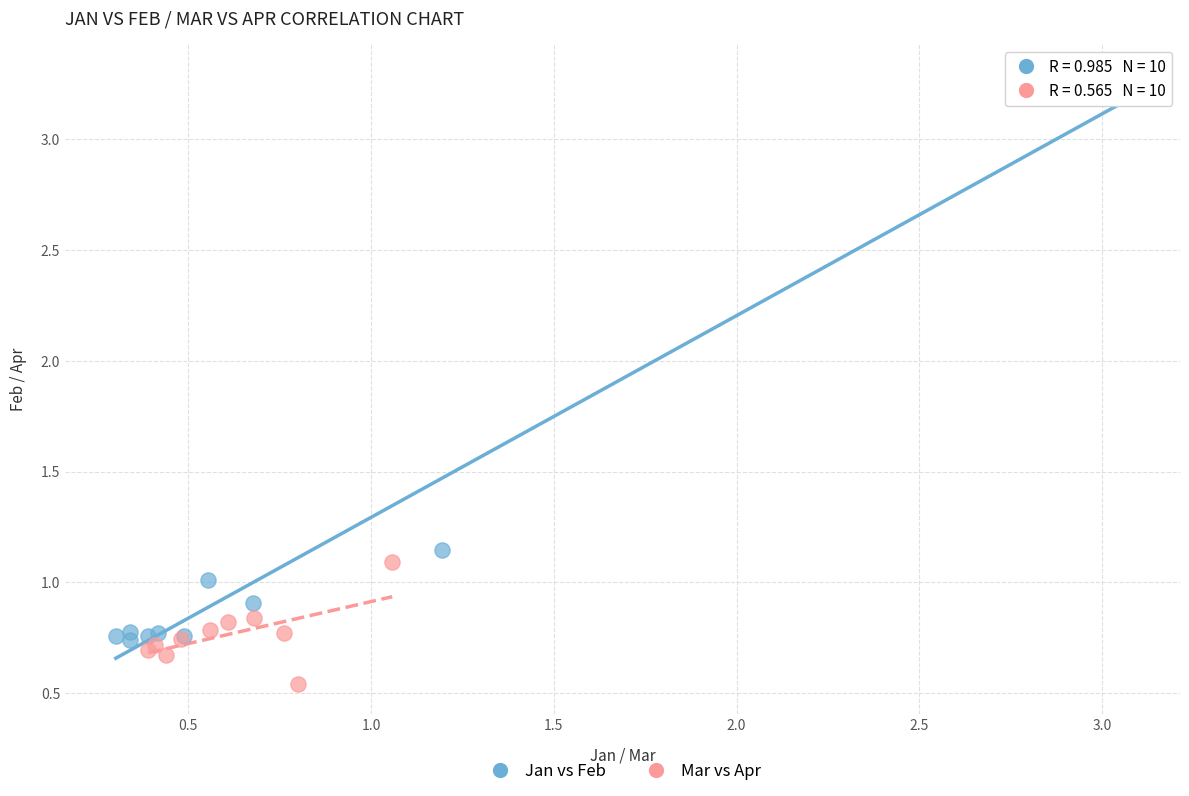

Which series reaches the maximum Y coordinate?

Jan vs Feb